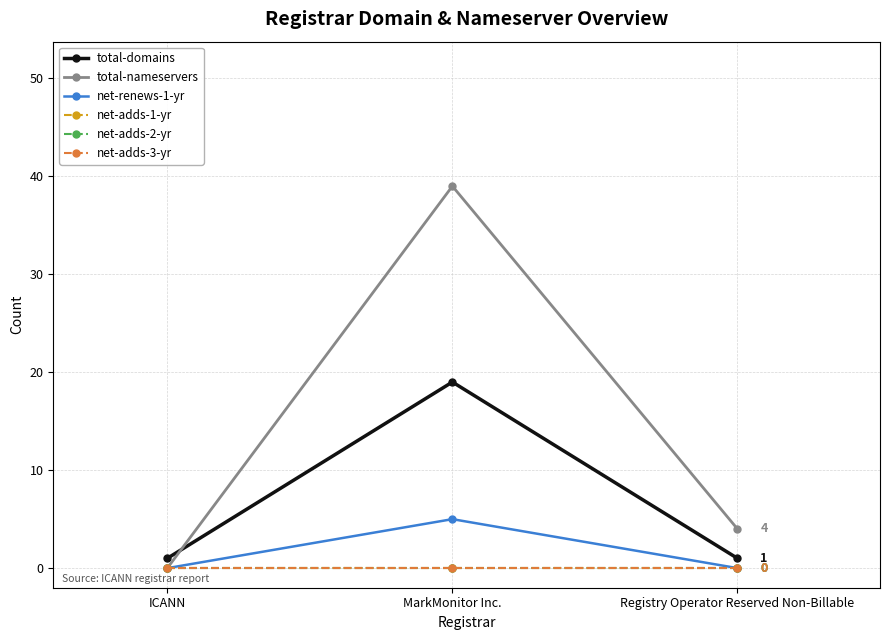

Is this an area chart (filled region under the line)?

No